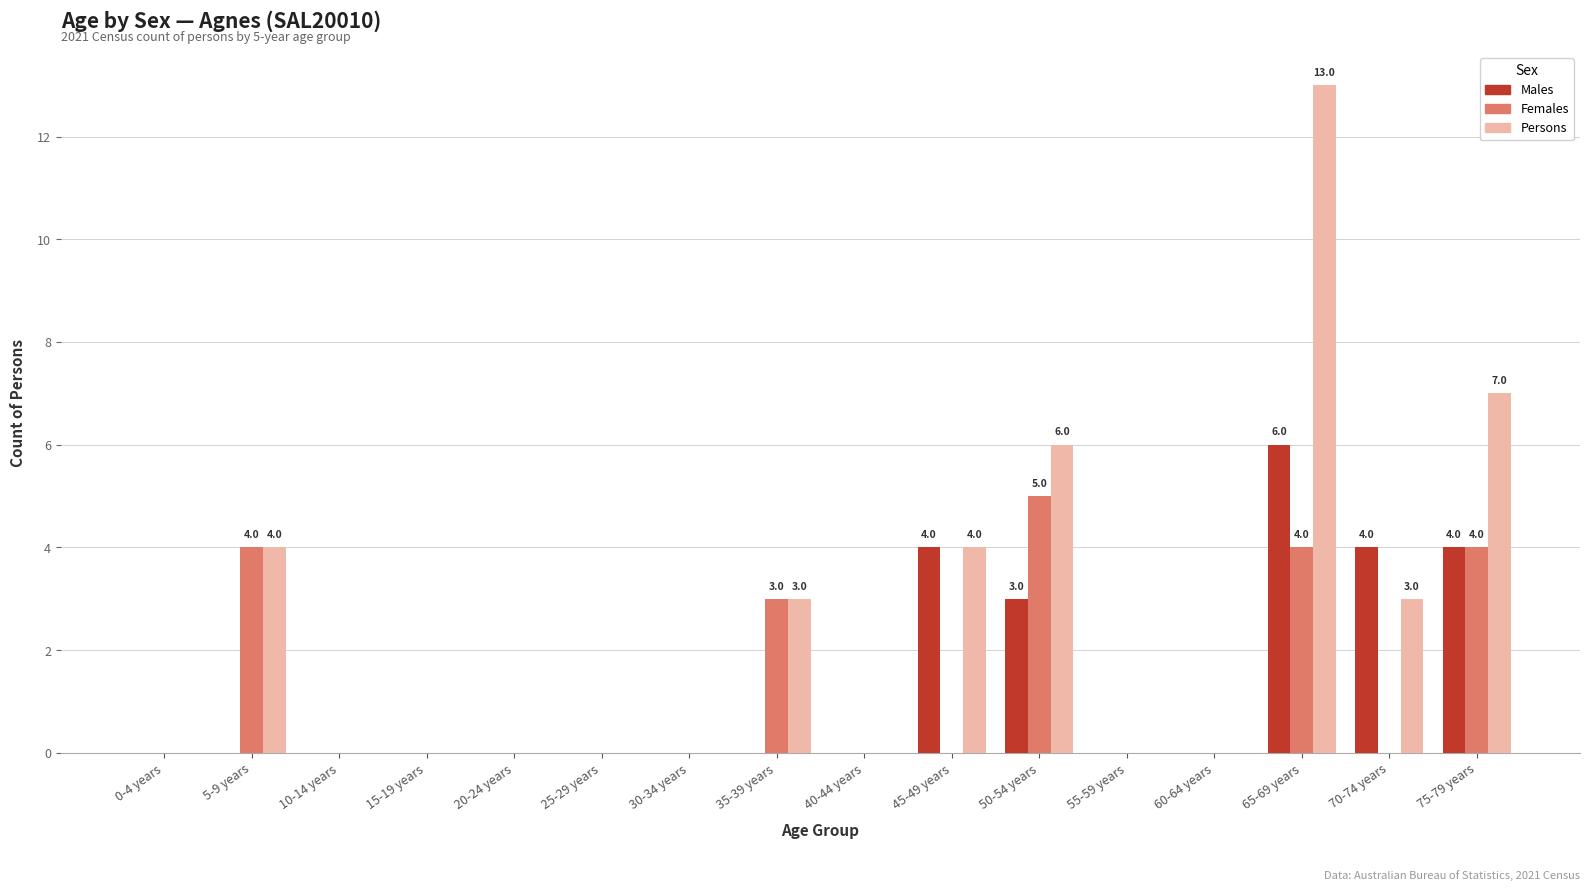

Which label corresponds to the largest value in the chart?

65-69 years